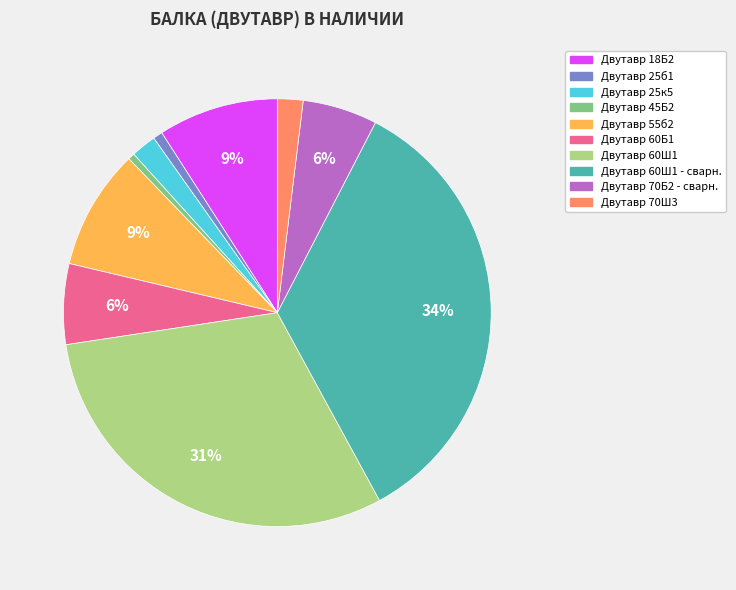

Count the number of slices in the pie.

10